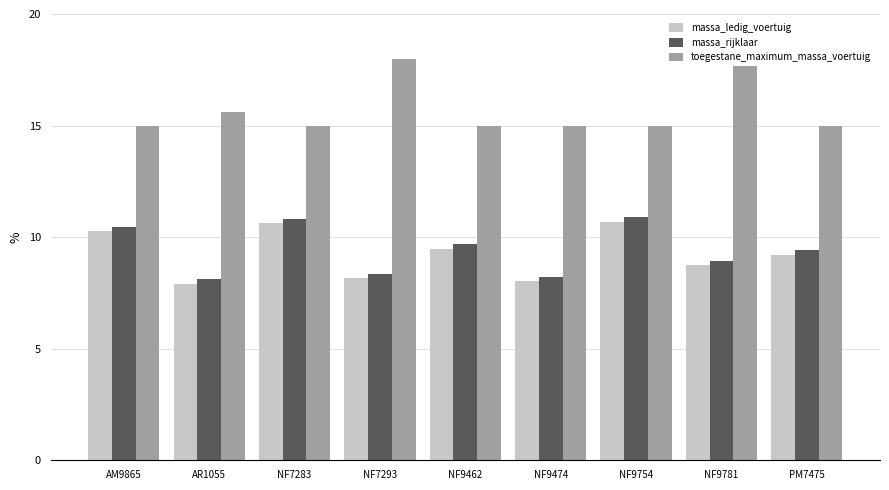

What is the minimum value for massa_ledig_voertuig?

7.9